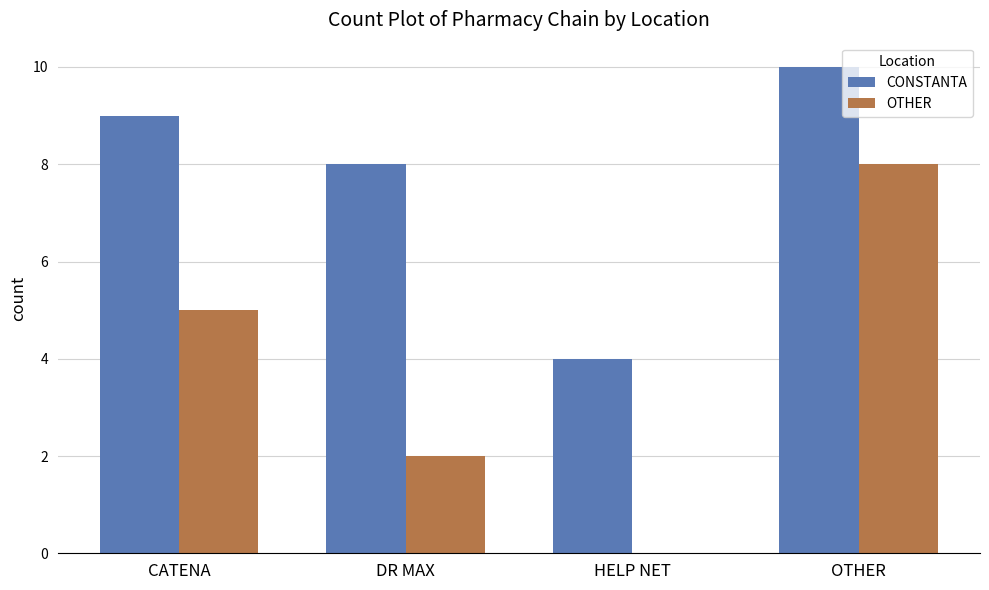

Is the value of CONSTANTA at HELP NET greater than the value of OTHER at OTHER?

No